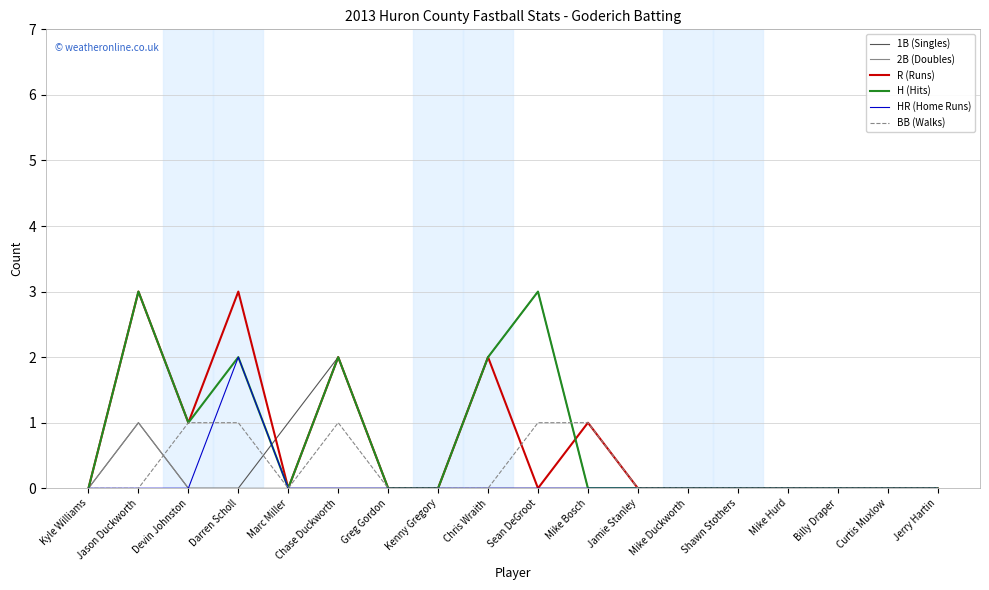

What is the total value across all series at Jason Duckworth?

8